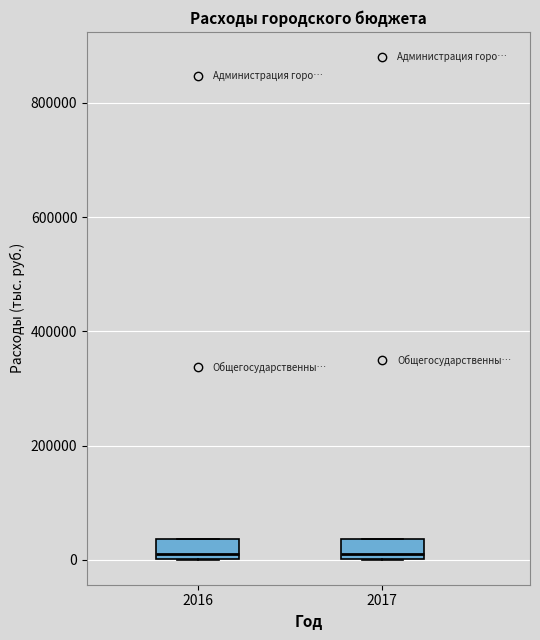

Where is the upper edge of the box at x = 2016 on the y-axis? The values are not printed on the chart, so give them approximately, as read against the axis.

40000